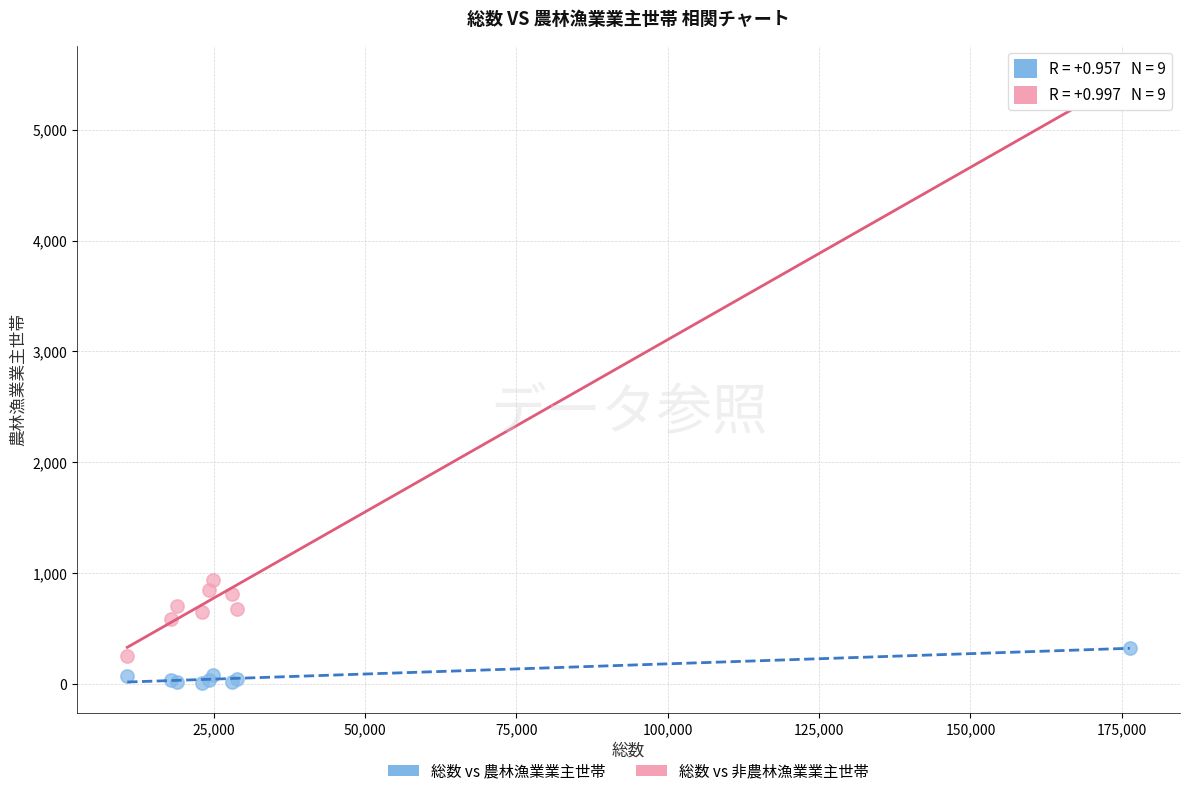

What is the X range (max minus min) for the scatter plot?

165636